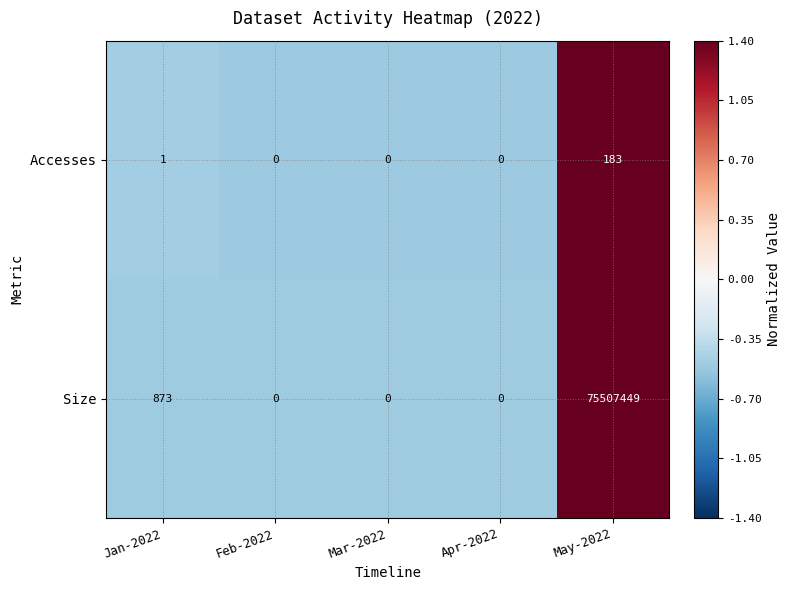

At which category is the sum across all series the highest?

May-2022